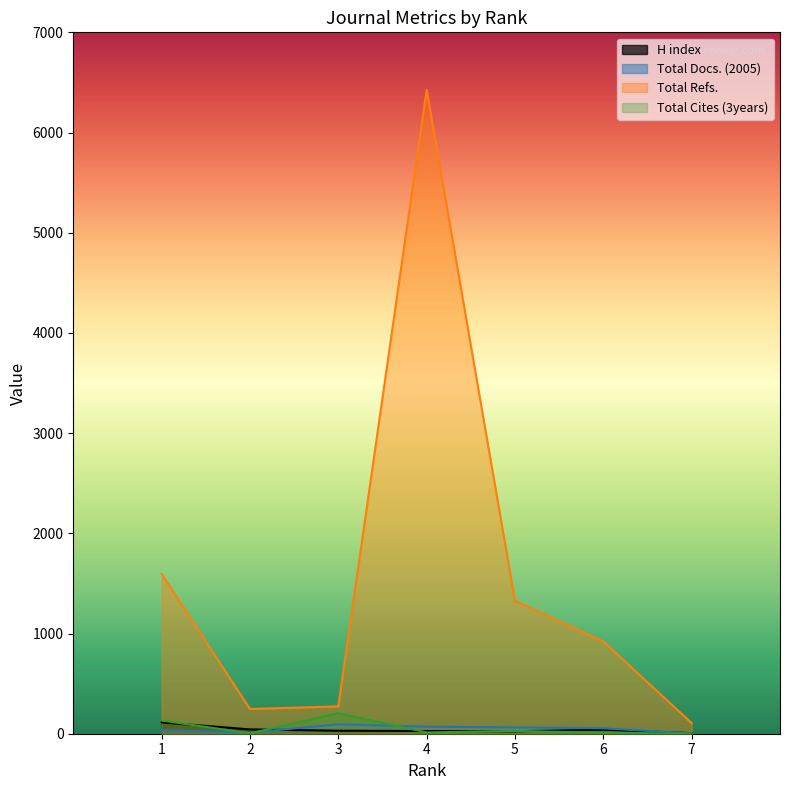

Reading left to right, transcribe all the data shown in this chart.

H index: 1=113	2=43	3=30	4=27	5=24	6=40	7=6
Total Docs. (2005): 1=37	2=11	3=94	4=70	5=63	6=54	7=4
Total Refs.: 1=1594	2=247	3=273	4=6427	5=1326	6=921	7=106
Total Cites (3years): 1=132	2=4	3=204	4=13	5=28	6=10	7=0